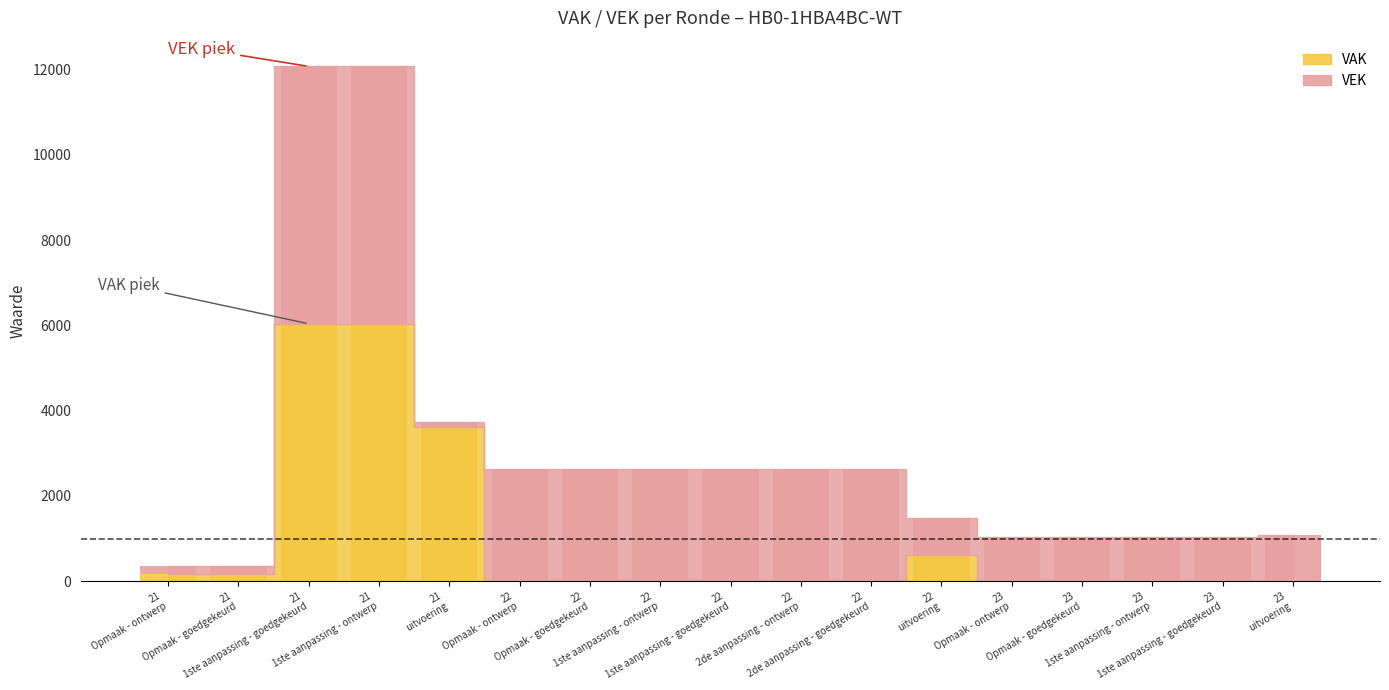

Does the chart contain stacked bars?

No